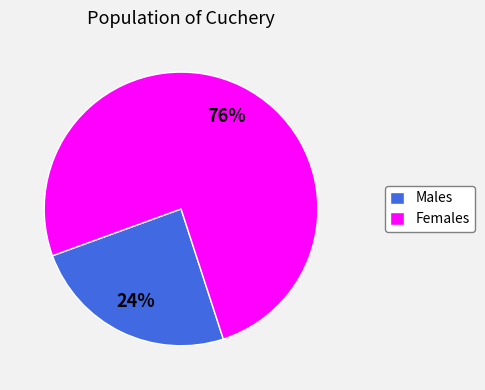

Is Females the majority of the pie?

Yes